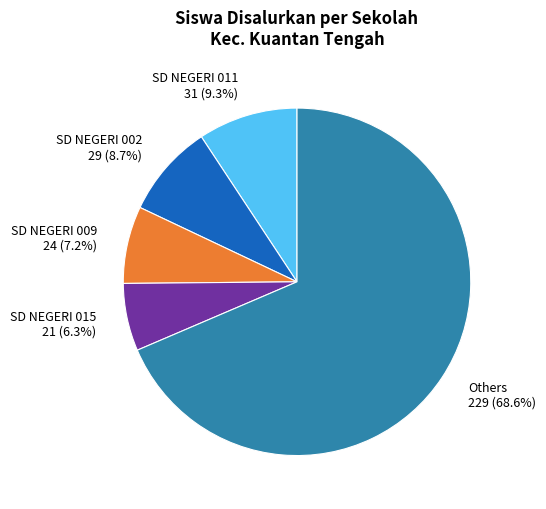

Approximately how many times larger is the value at SD NEGERI 002 29 (8.7%) compared to SD NEGERI 015 21 (6.3%)?

1.4